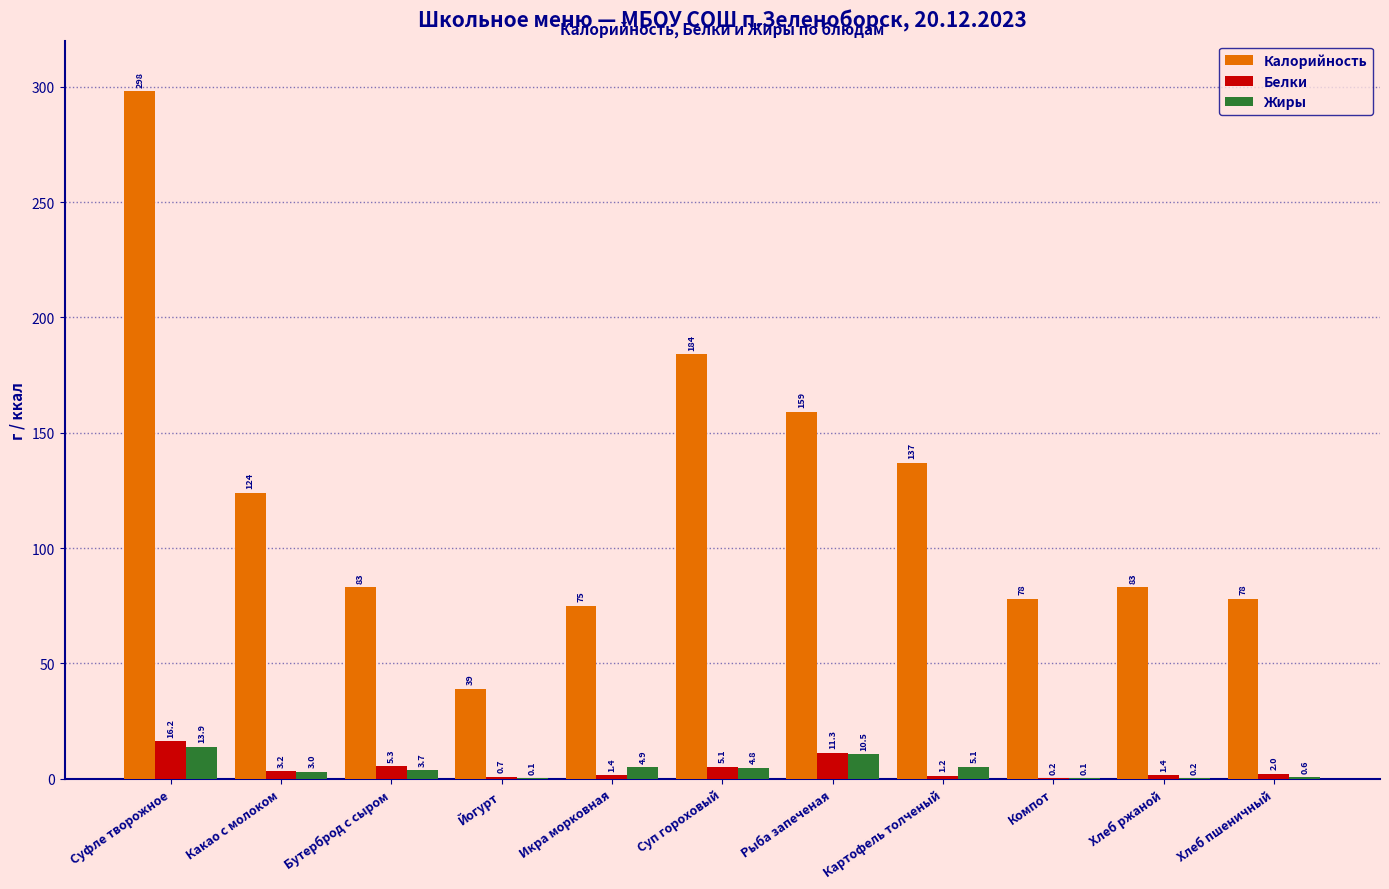

At which label is Белки closest to 8?

Бутерброд с сыром